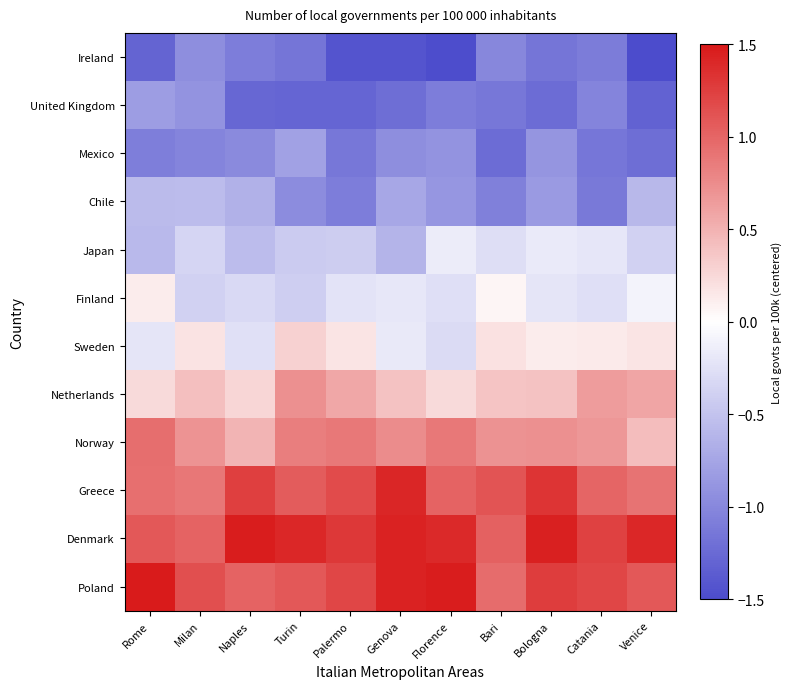

How many data points does each series have?

11